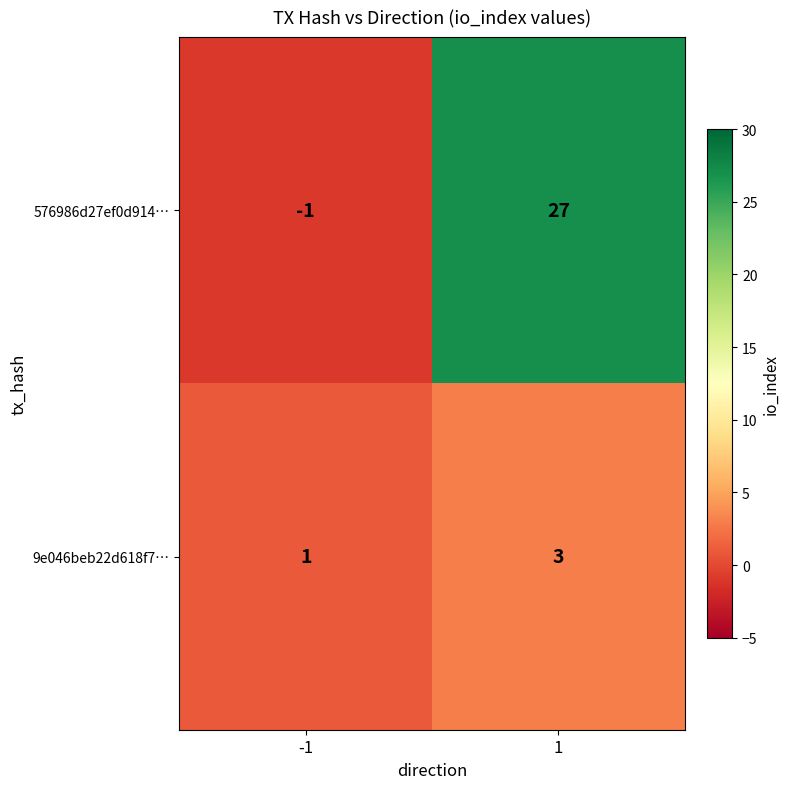

At how many categories does at least one series exceed 26?

1